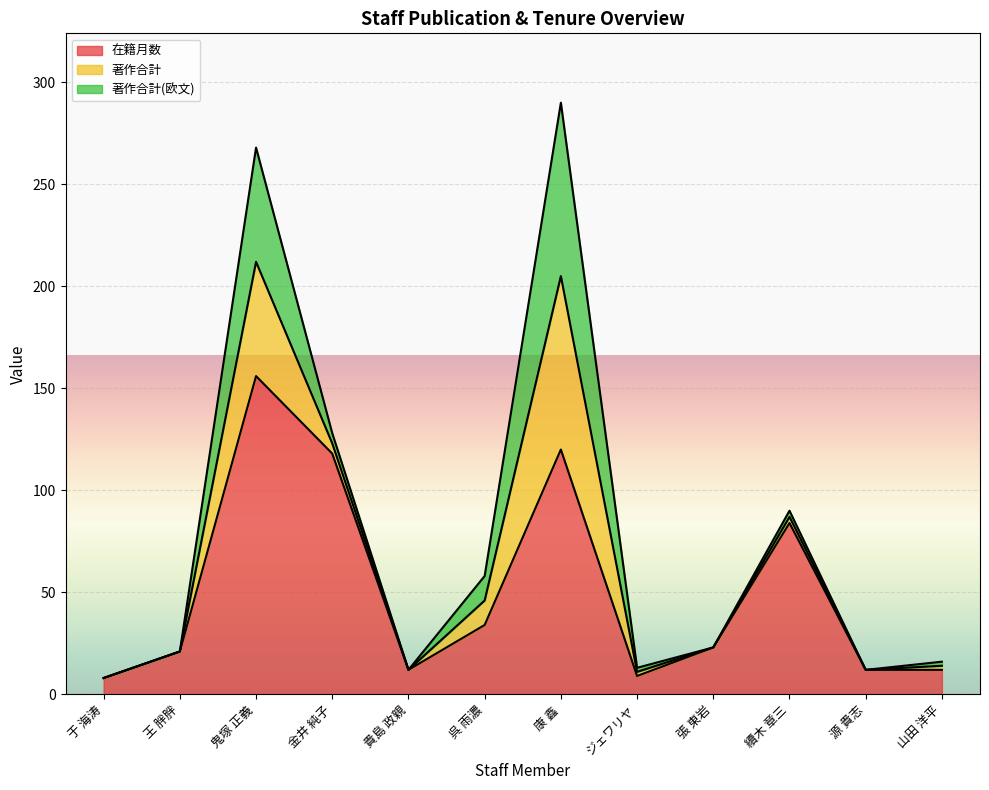

True or false: 在籍月数 has more than 0 interior local peaks.

True